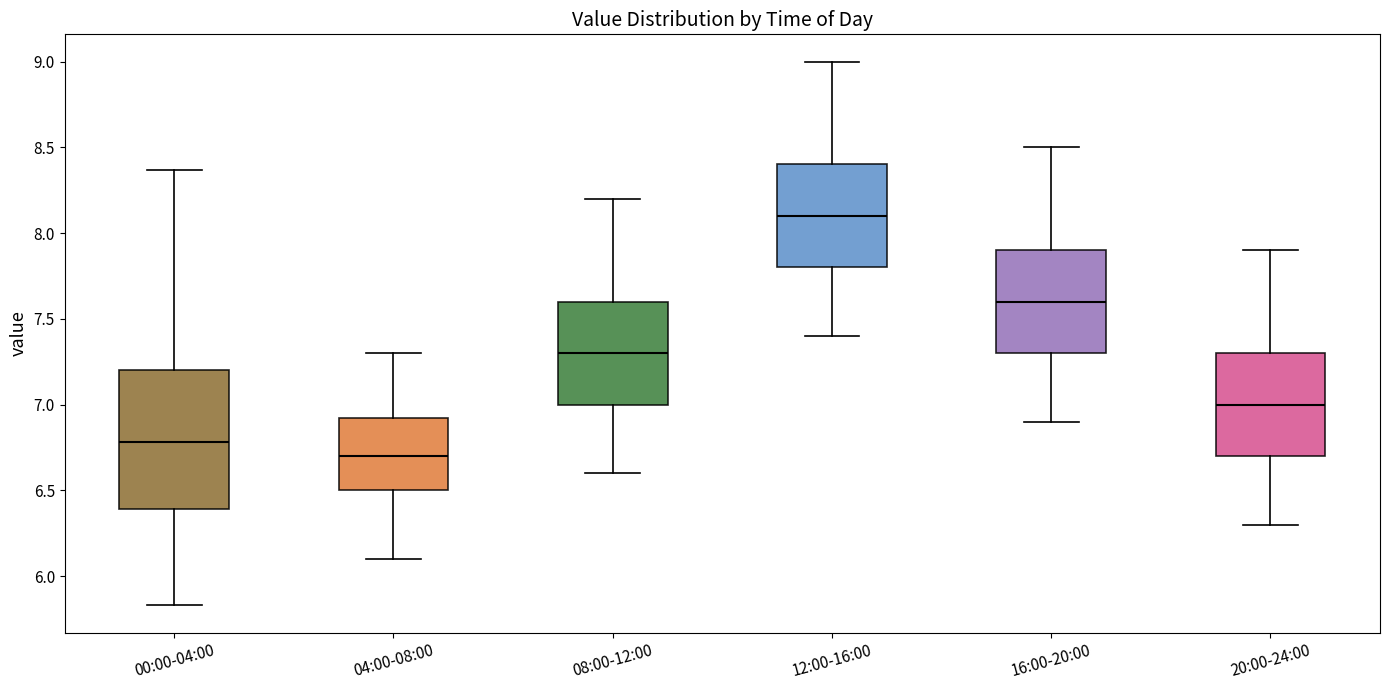

Reading left to right, transcribe this box plot: for each box, give where its median line is, the range the box spans, and where its two whiskers end, as read against the y-axis. The values are not printed on the chart, so give them approximately, as read against the axis.

00:00-04:00: median 6.80, box 6.40 to 7.20, whiskers 5.85 to 8.35
04:00-08:00: median 6.70, box 6.50 to 6.95, whiskers 6.10 to 7.30
08:00-12:00: median 7.30, box 7.00 to 7.60, whiskers 6.60 to 8.20
12:00-16:00: median 8.10, box 7.80 to 8.40, whiskers 7.40 to 9.00
16:00-20:00: median 7.60, box 7.30 to 7.90, whiskers 6.90 to 8.50
20:00-24:00: median 7.00, box 6.70 to 7.30, whiskers 6.30 to 7.90